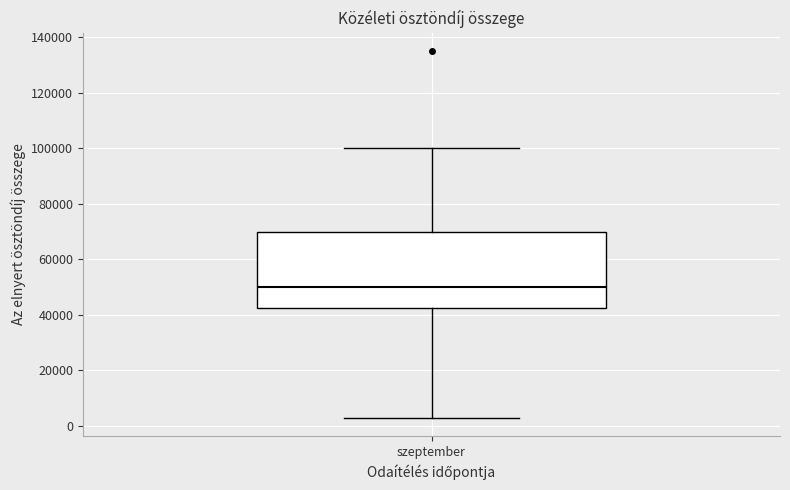

Read this box plot against the y-axis: the position of the median line, the range covered by the box, and the ends of both whiskers. The values are not printed on the chart, so give them approximately, as read against the axis.

median 50000, box 42000 to 70000, whiskers 4000 to 100000